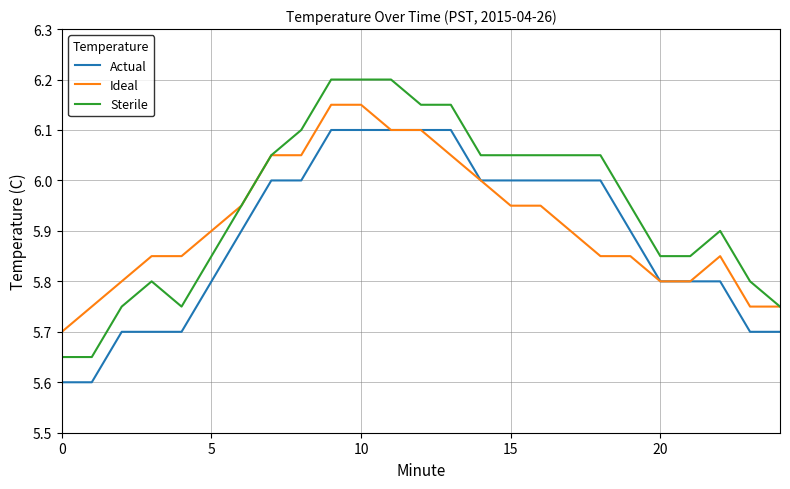

How many distinct data groups are displayed?

3